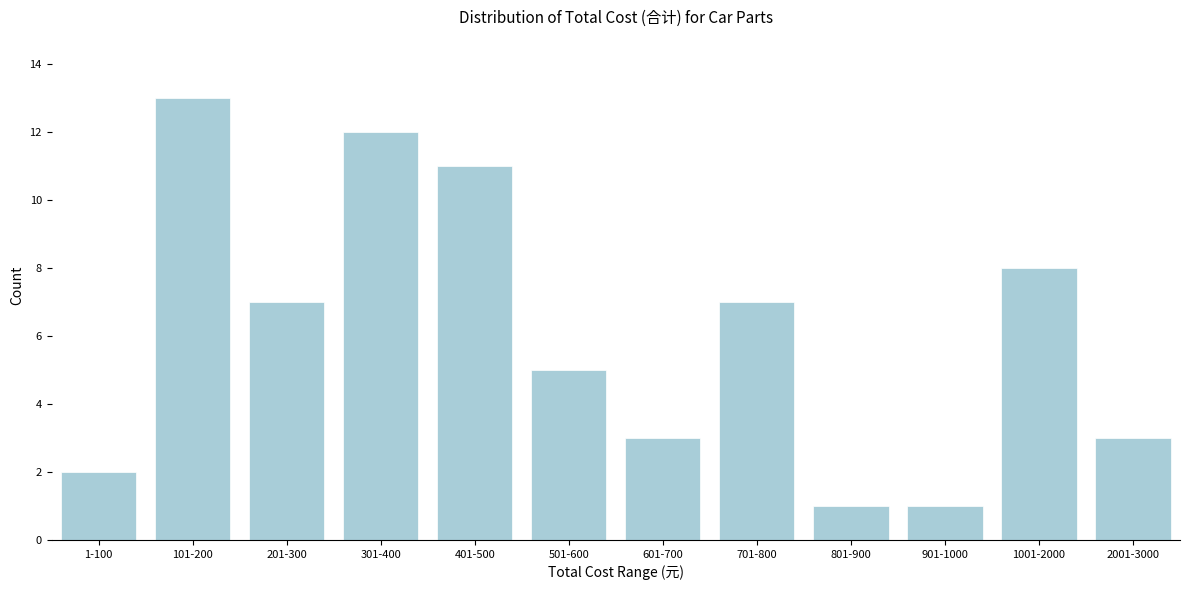

Reading left to right, list all the values displayed in this chart.

2	13	7	12	11	5	3	7	1	1	8	3